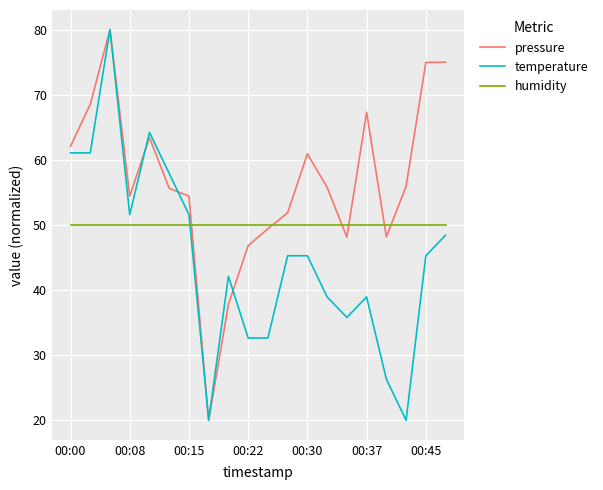

How many times do humidity and temperature cross each other?

1